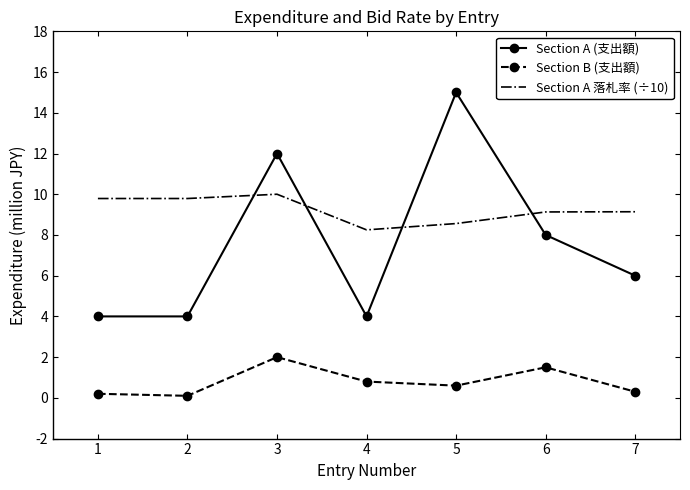

What is the difference between the maximum and second lowest values in the Section A (支出額) series?

11.0